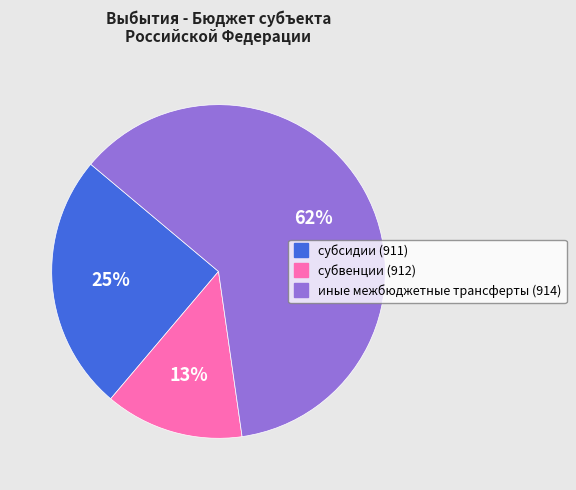

How many segments does this pie chart have?

3